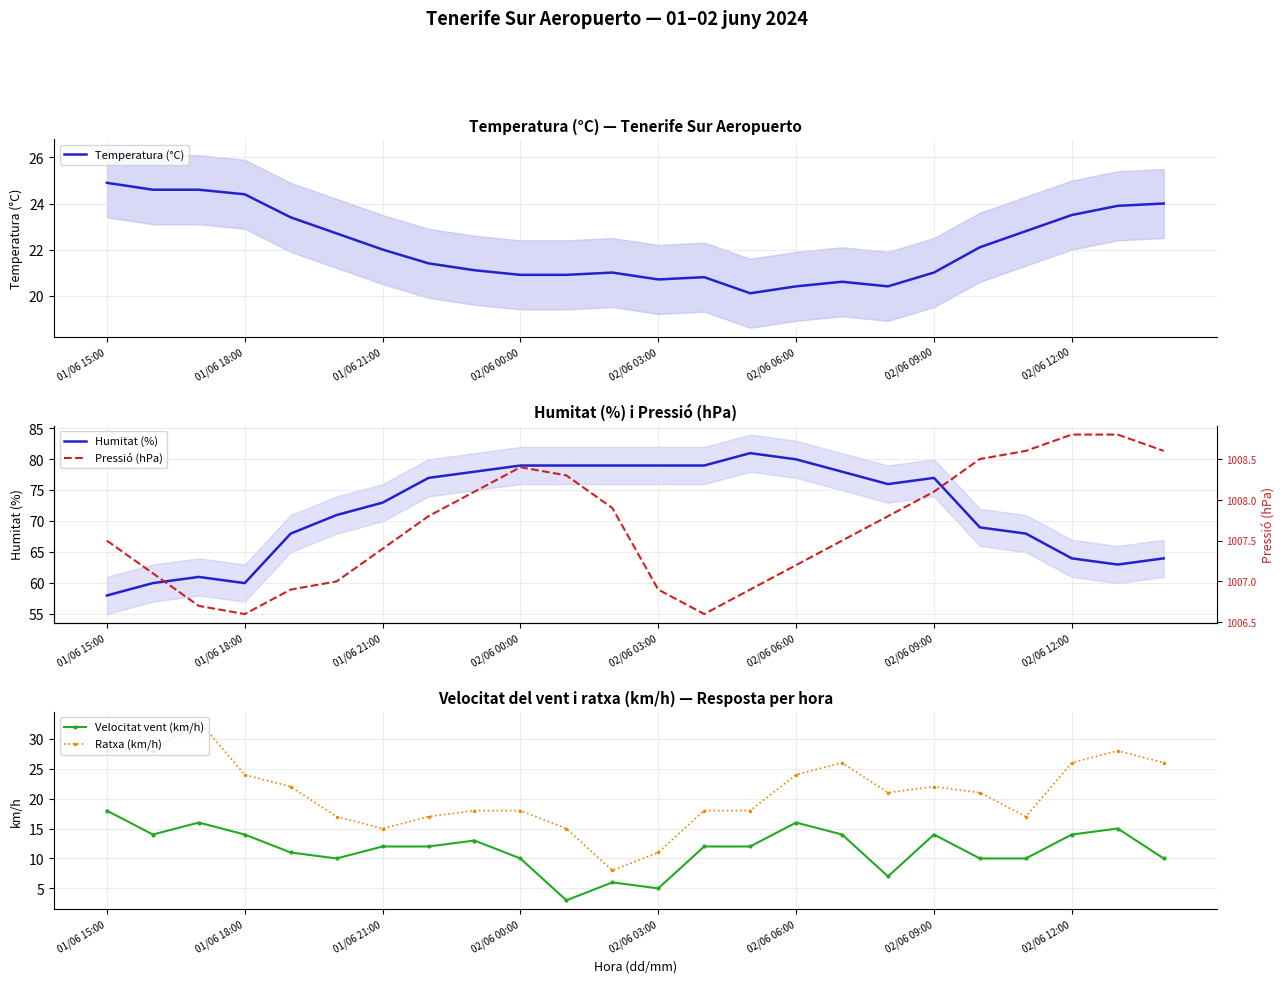

Does the chart have visible grid lines?

Yes